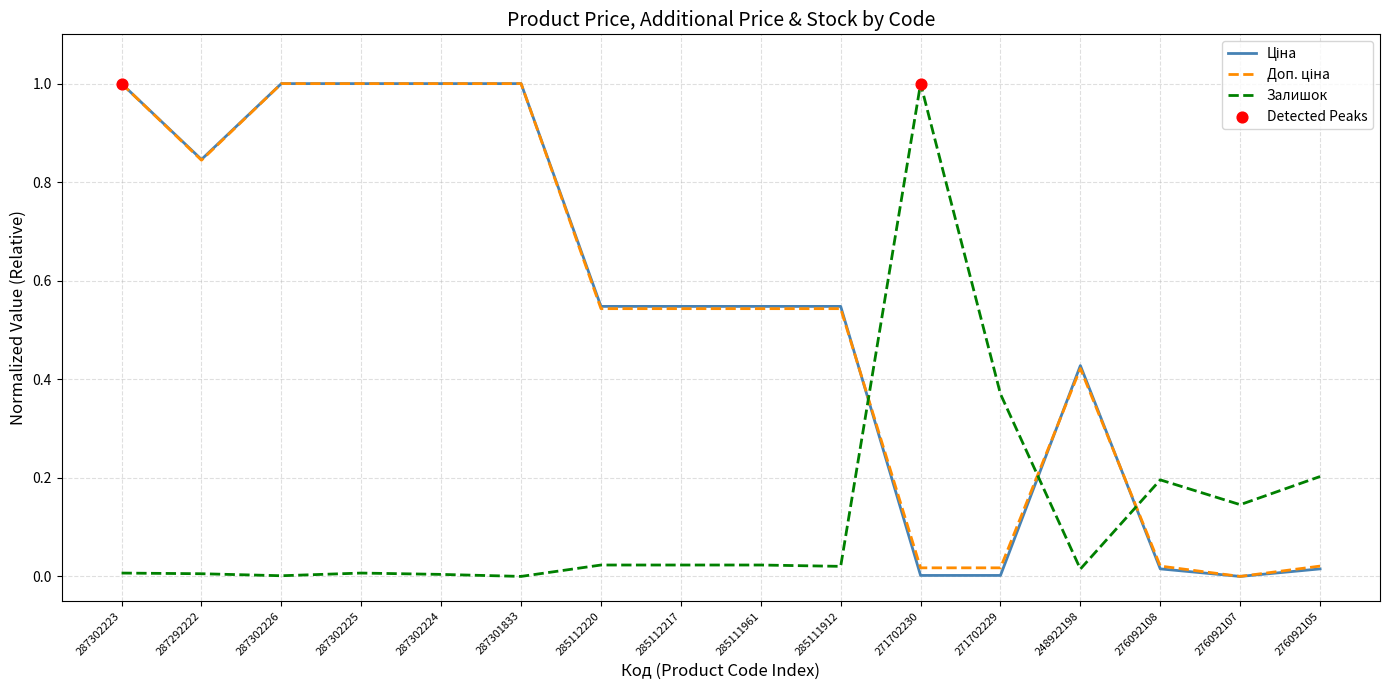

What is the total value across all series at 287292222?

1.7